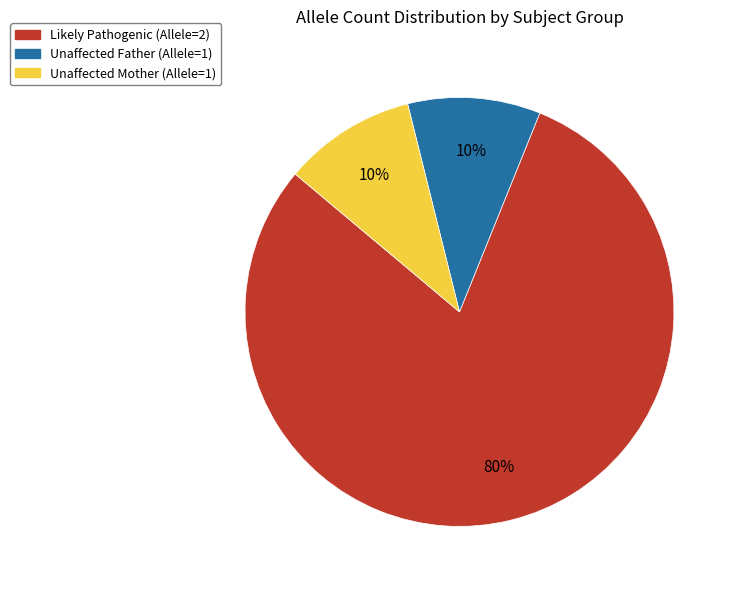

Combined, do Unaffected Father (Allele=1) and Likely Pathogenic (Allele=2) account for over 50%?

Yes